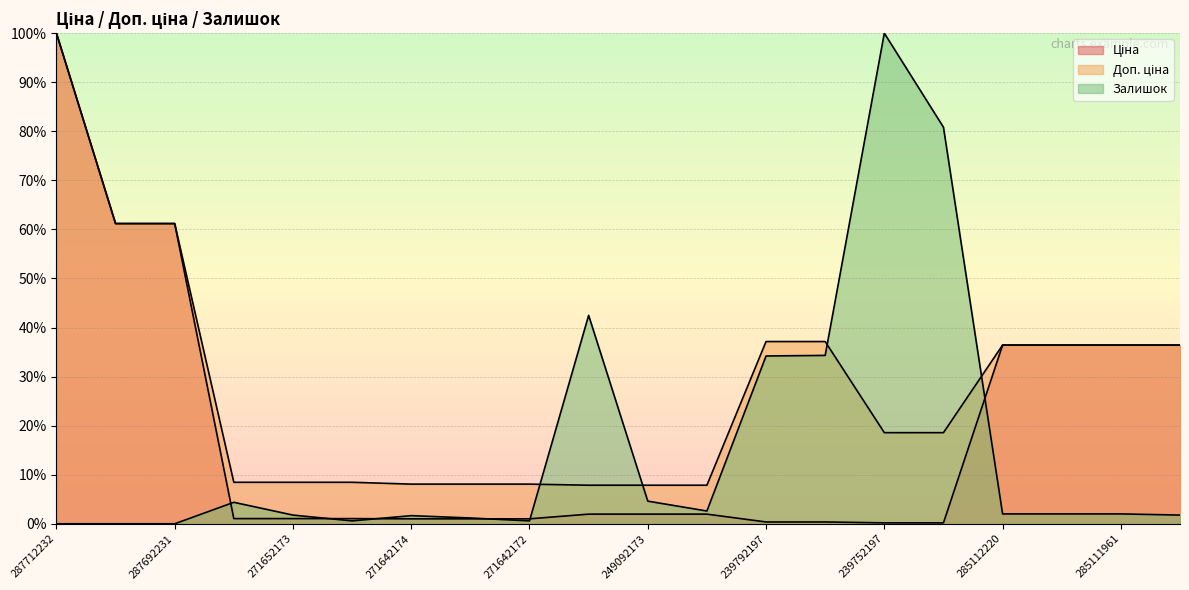

What is the maximum value shown in the chart?

100.0